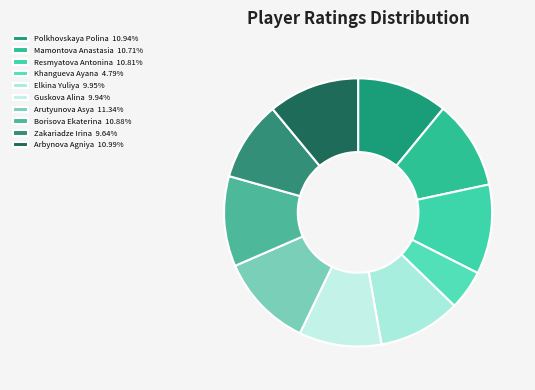

How many segments does this pie chart have?

10